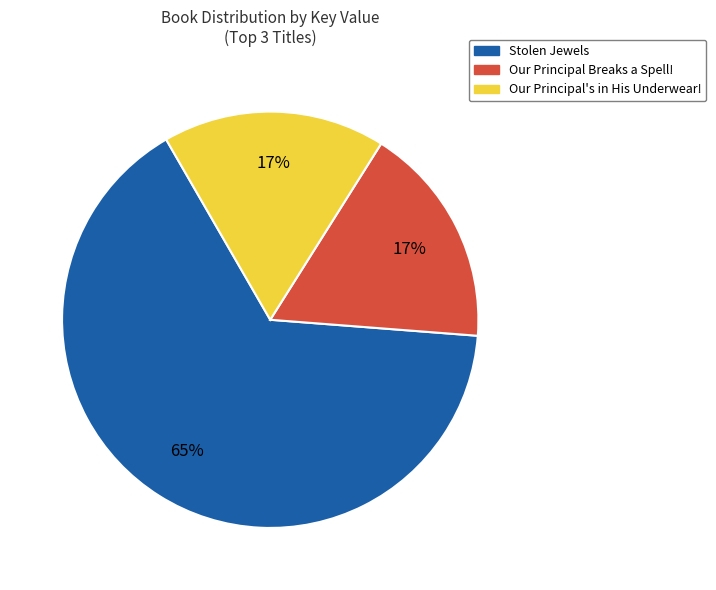

To the nearest percent, what percentage of the pie is Our Principal Breaks a Spell!?

17%